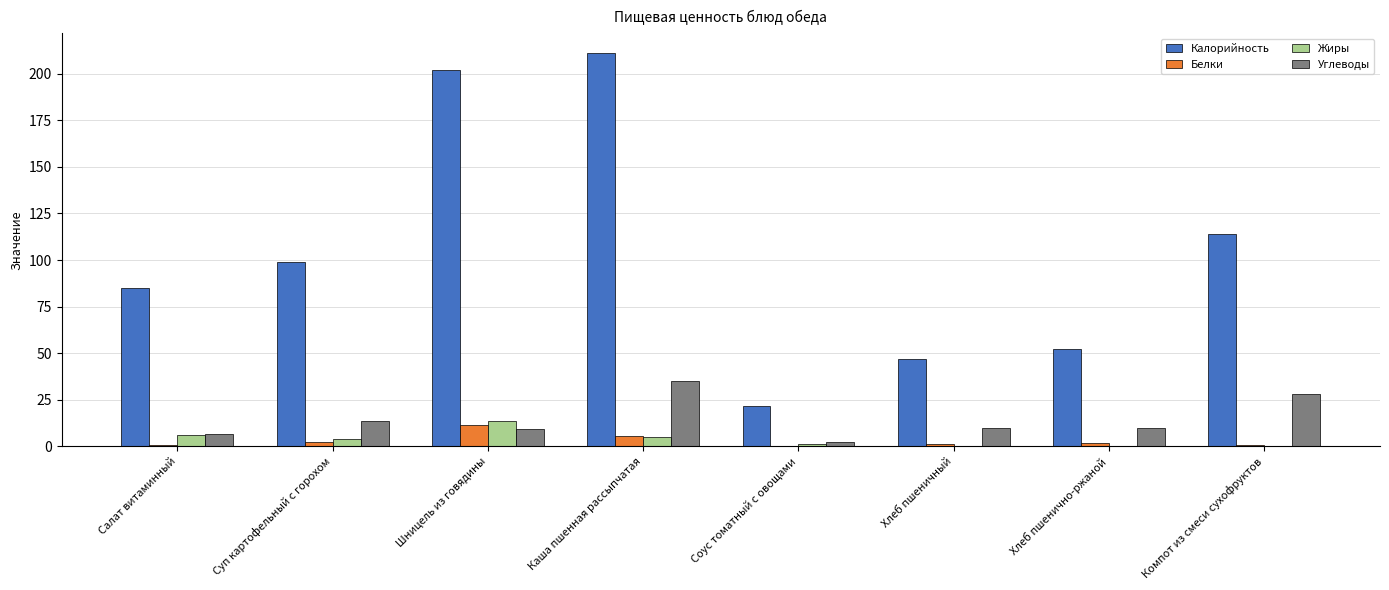

What is the difference between the Жиры values at Компот из смеси сухофруктов and Шницель из говядины?

13.4